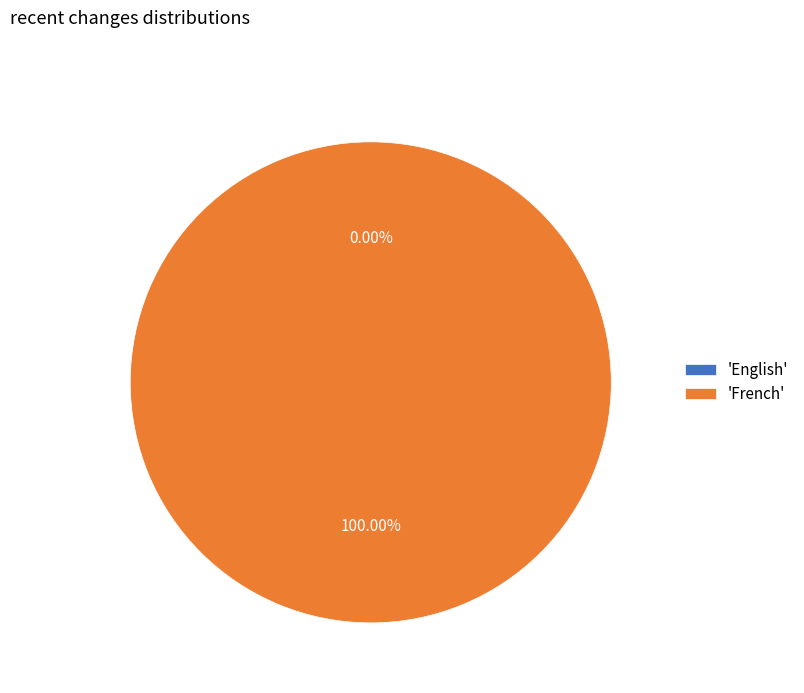

Is it true that French is 89% of the pie?

False